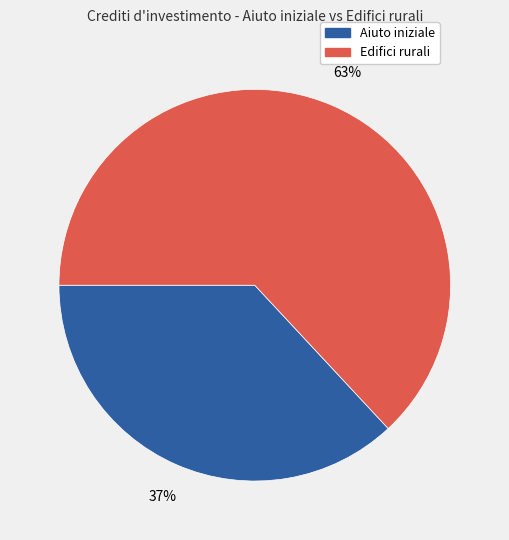

To the nearest percent, what is the average slice percentage?

50%